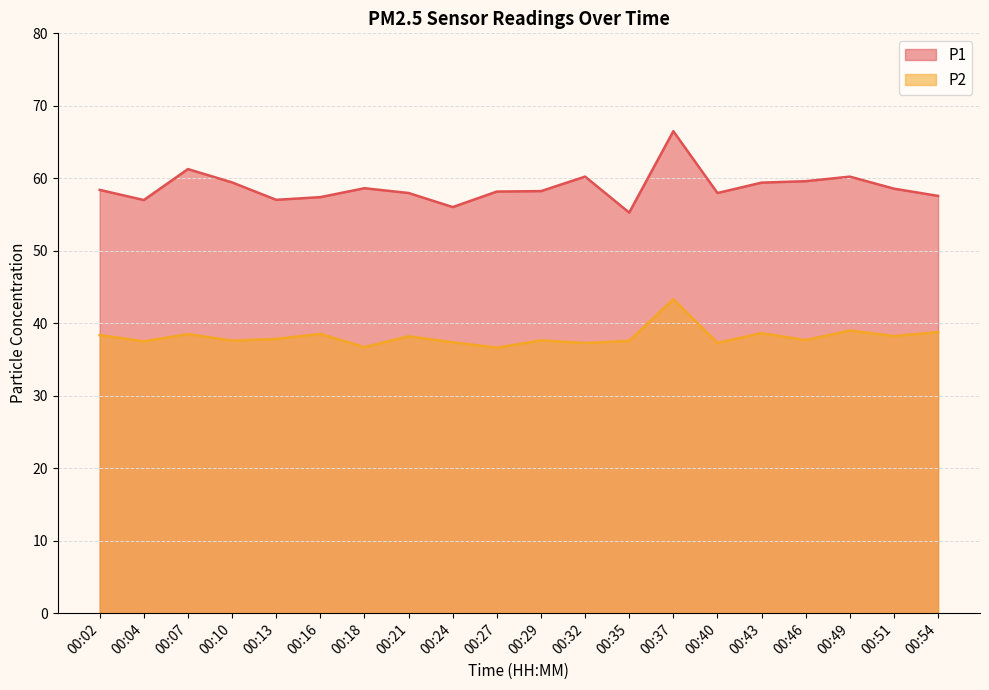

How many interior local valleys does the P2 series have?

8